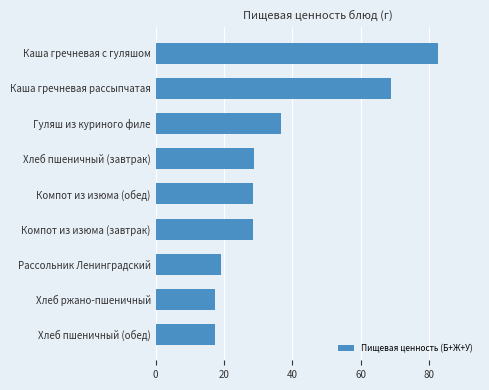

The chart shows a value of 19.1 at Рассольник Ленинградский. True or false?

True